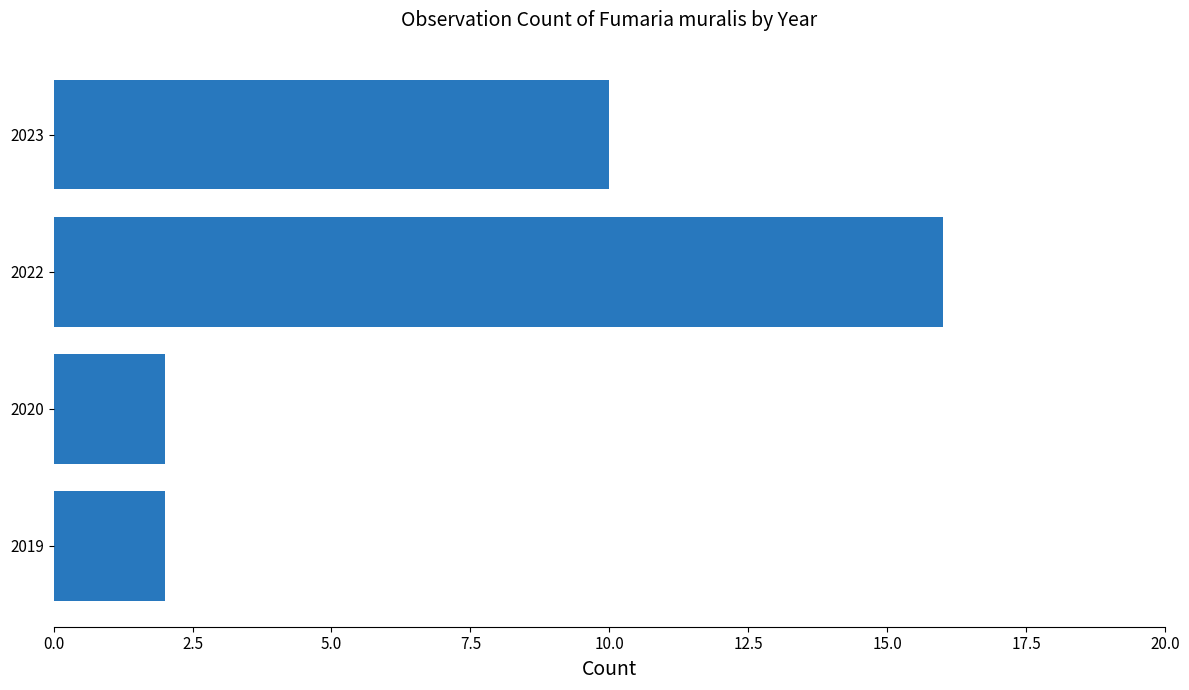

At which label is the value closest to 9?

2023